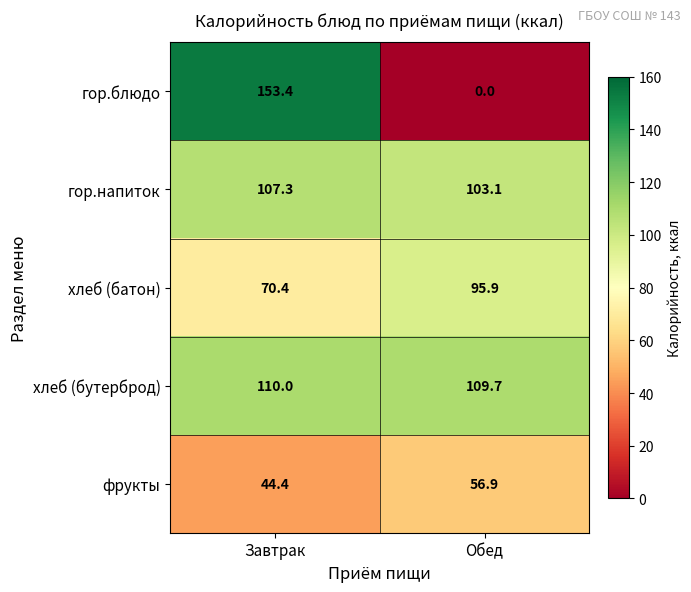

Between Завтрак and Обед, which series saw the biggest shift?

гор.блюдо